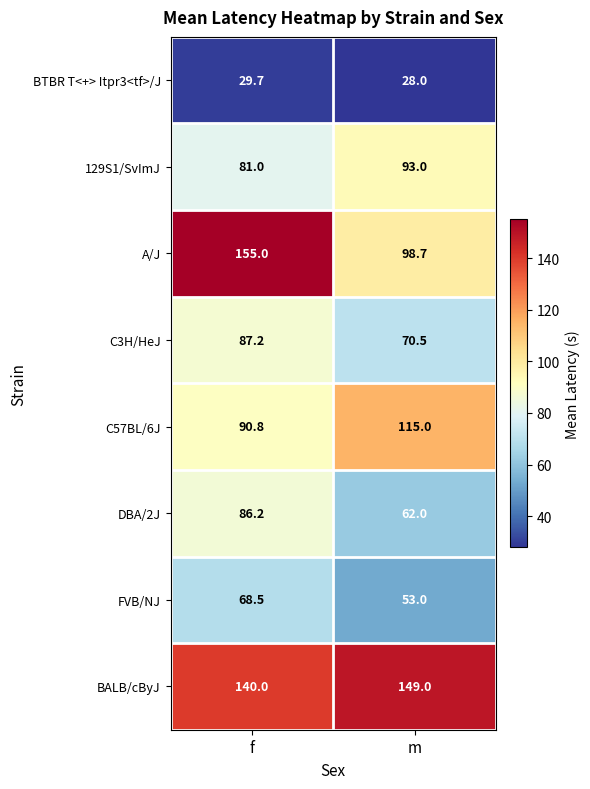

Reading left to right, extract all data points from this chart.

BTBR T<+> Itpr3<tf>/J: f=29.7	m=28.0
129S1/SvImJ: f=81.0	m=93.0
A/J: f=155.0	m=98.7
C3H/HeJ: f=87.2	m=70.5
C57BL/6J: f=90.8	m=115.0
DBA/2J: f=86.2	m=62.0
FVB/NJ: f=68.5	m=53.0
BALB/cByJ: f=140.0	m=149.0